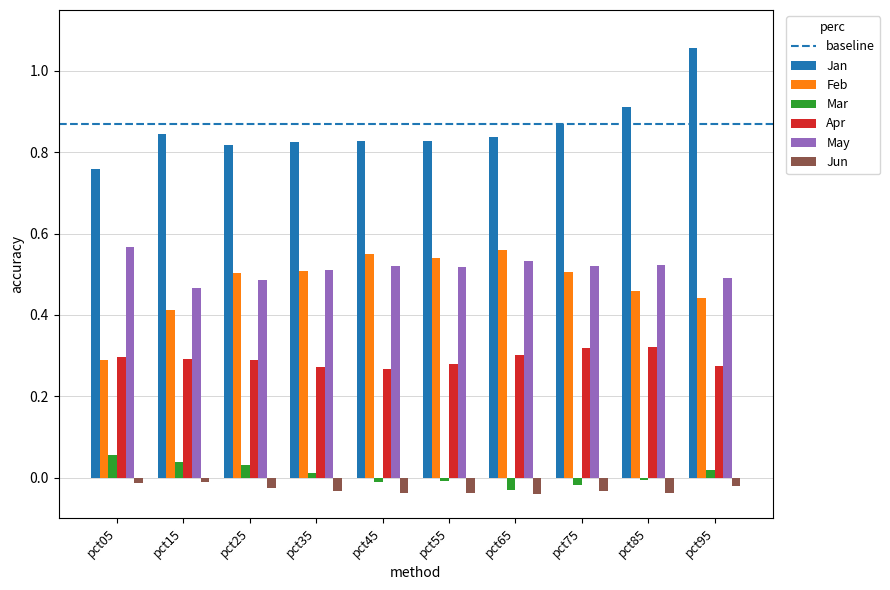

Between pct05 and pct95, which series saw the biggest shift?

Jan